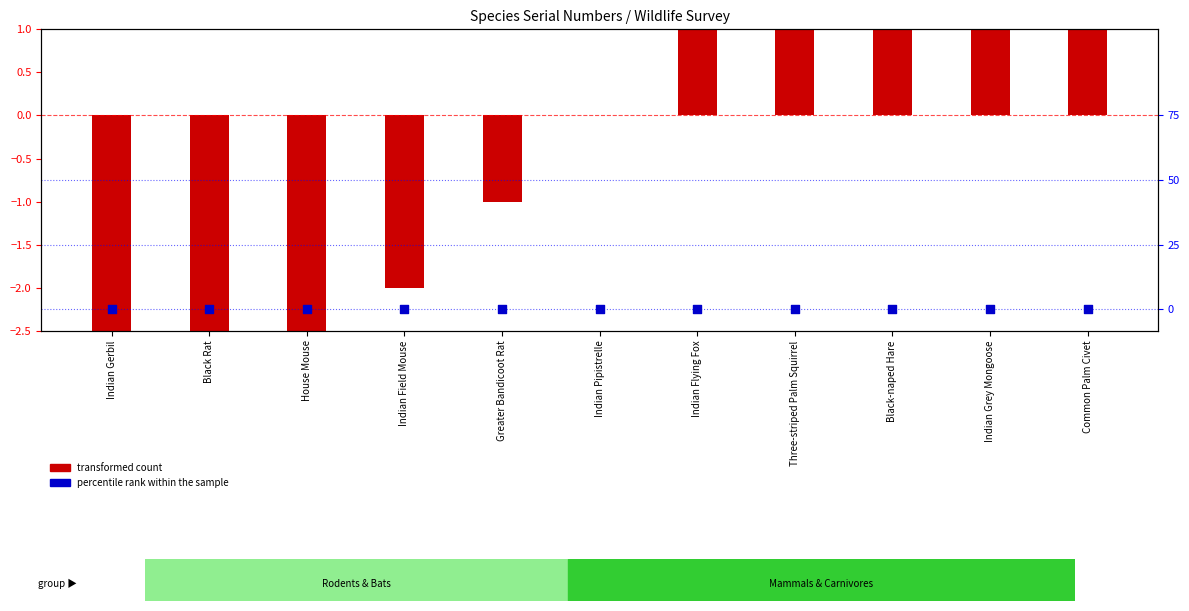

At which category is the sum across all series the highest?

Common Palm Civet